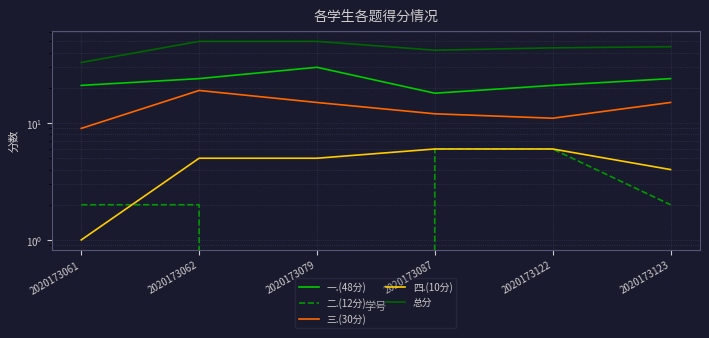

What is the difference between the maximum and minimum values in the 三.(30分) series?

10